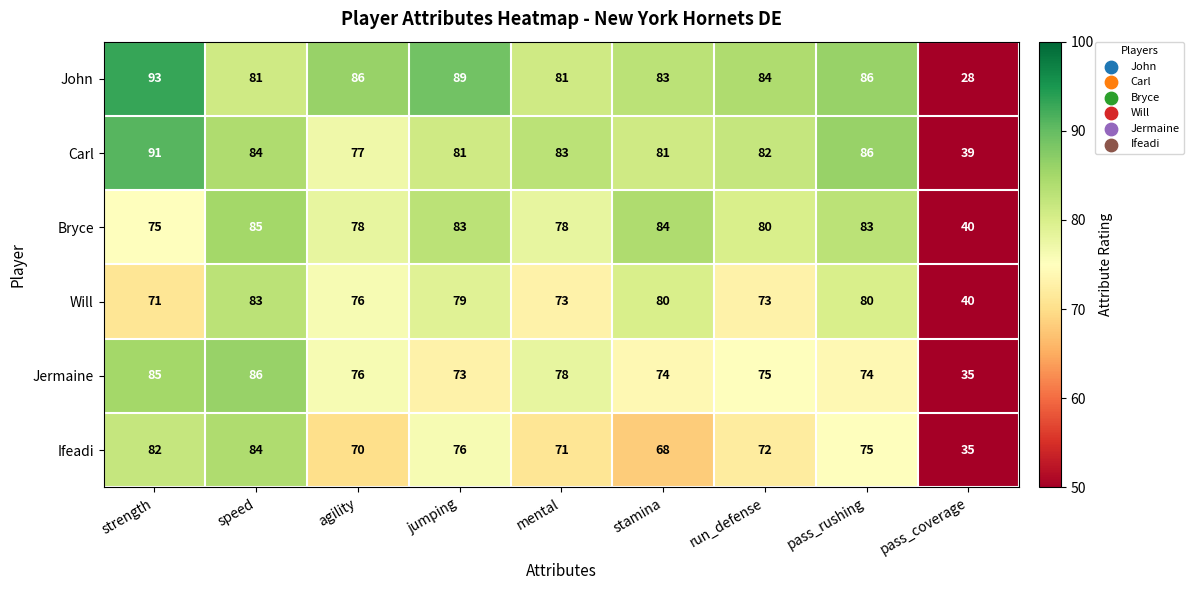

The value of Carl at agility is 77. True or false?

True